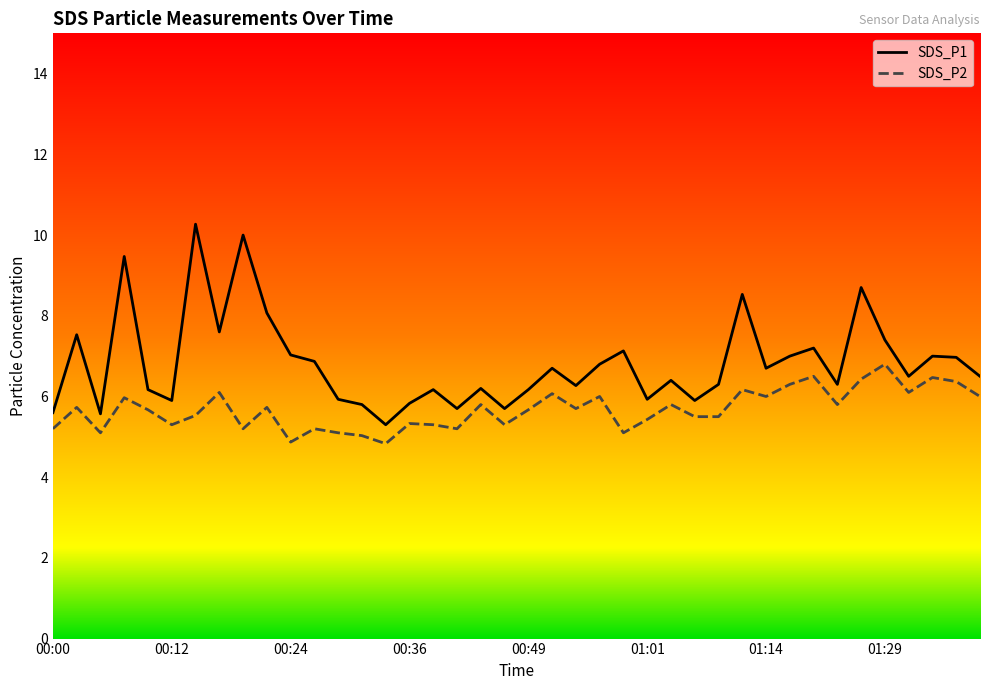

What is the difference between the maximum and minimum values in the SDS_P1 series?

5.0